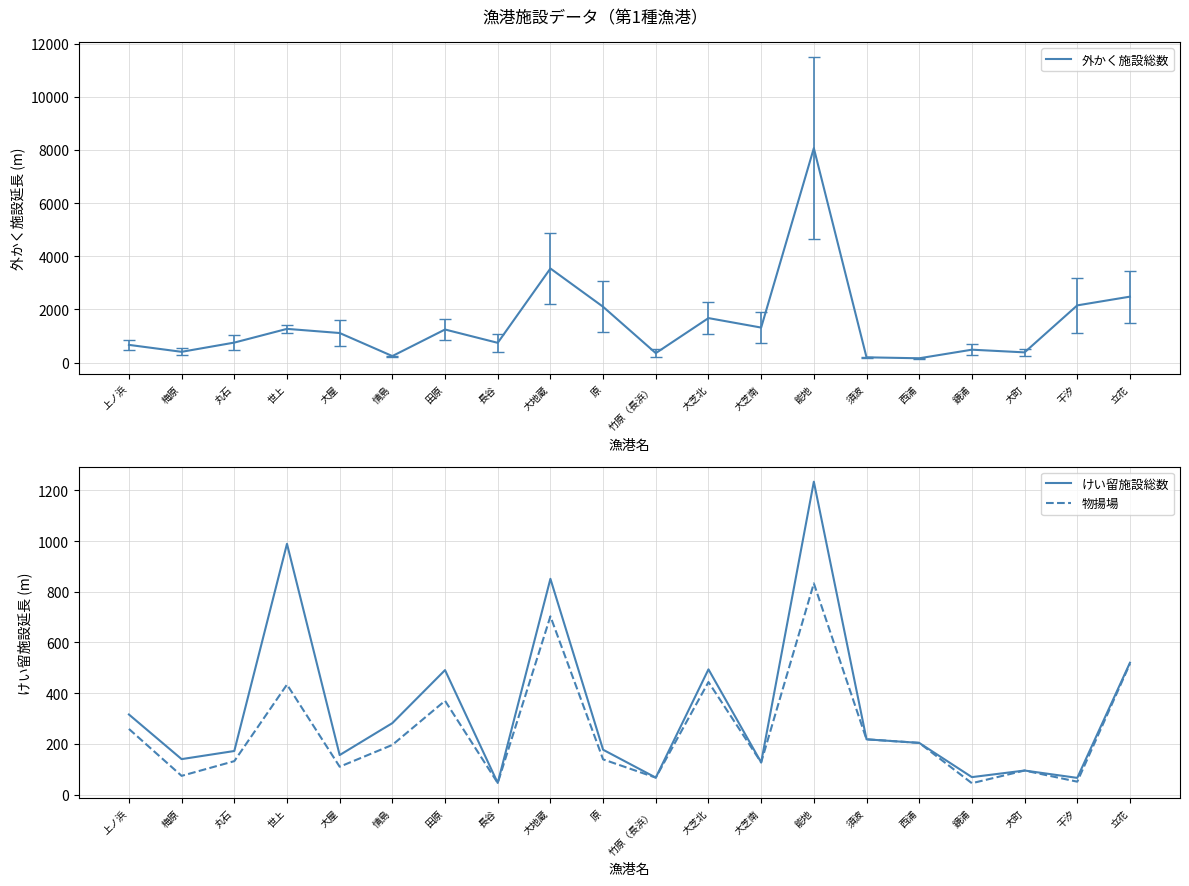

What is the spread (max minus min) of values at 干汐?

2102